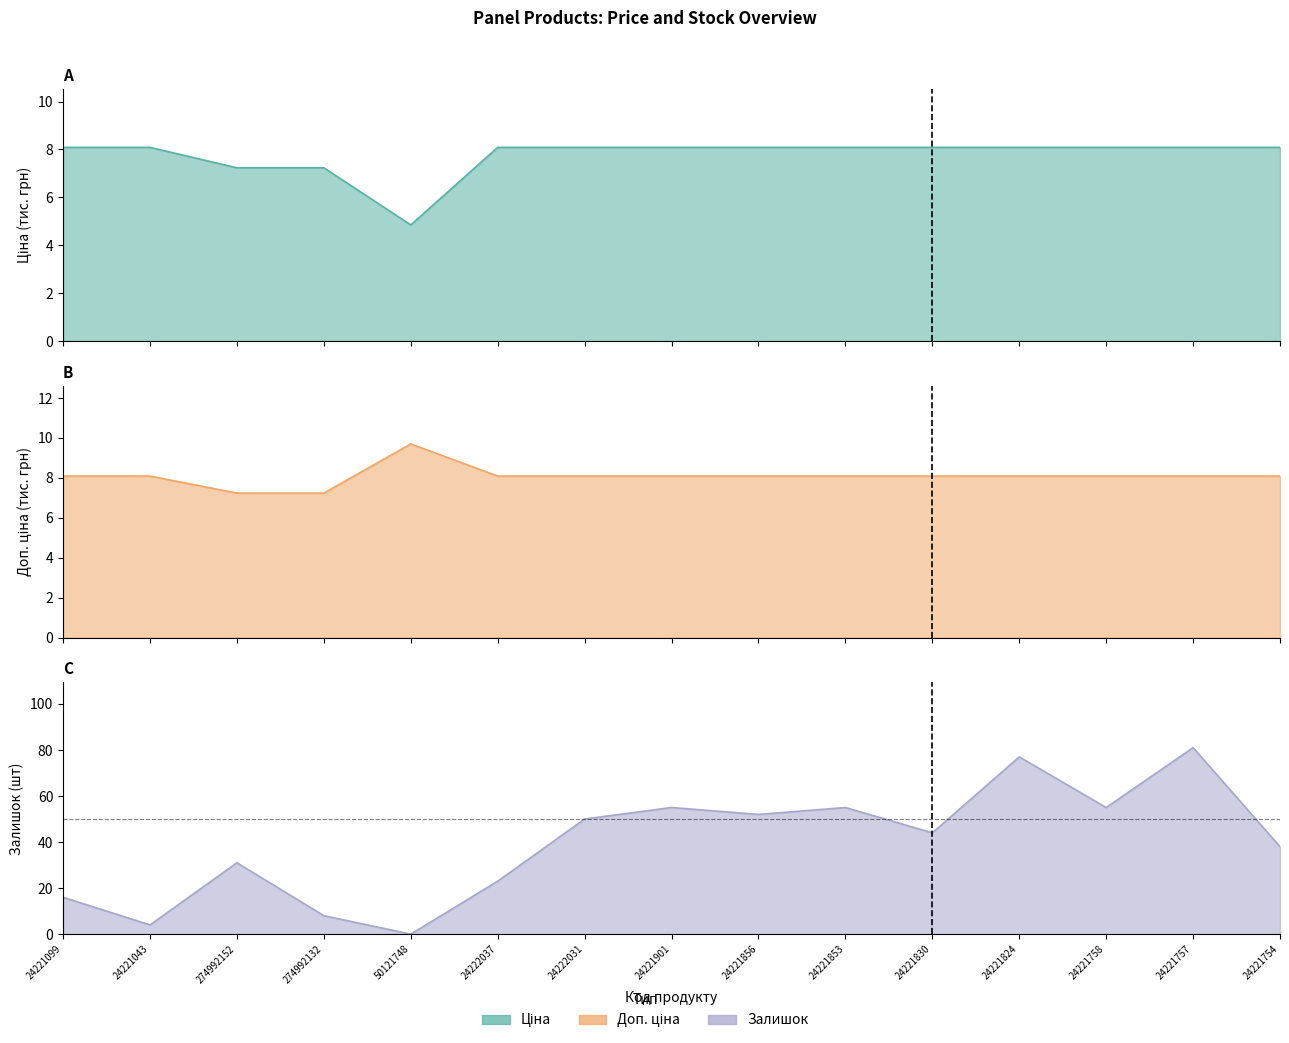

Between 24222031 and 24221856, which series saw the biggest shift?

Залишок